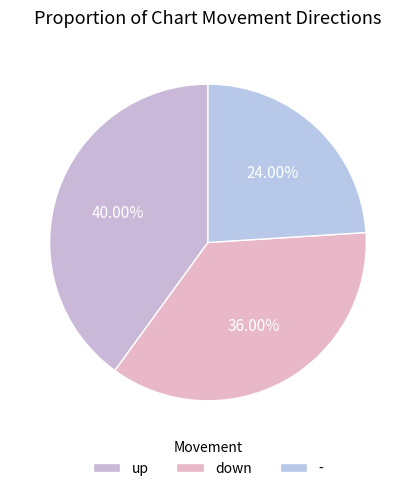

Which slice is the smallest?

-